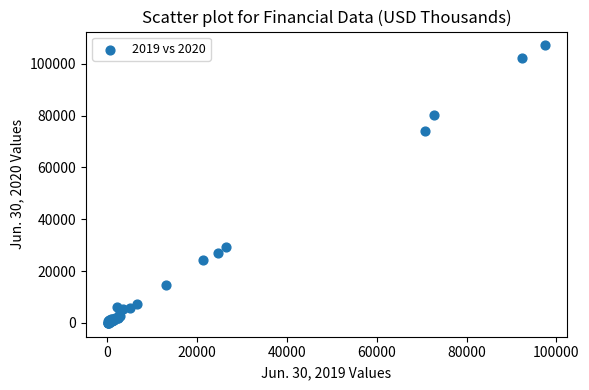

What Y value in the scatter plot is closest to 53526?

74134